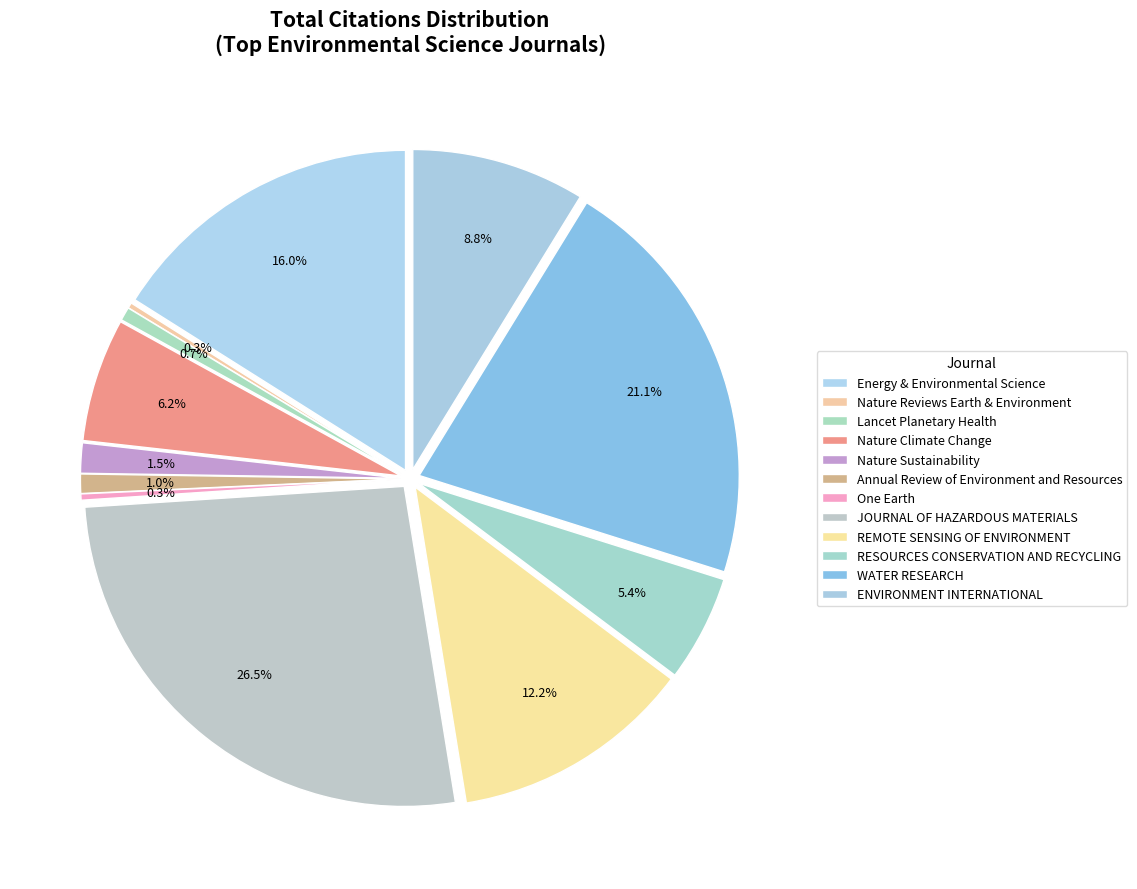

How many slices are in this pie chart?

12